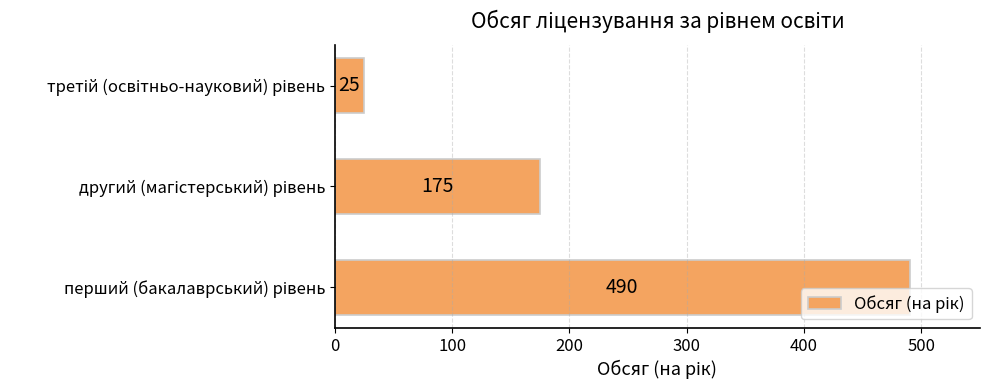

Reading top to bottom, transcribe all the data shown in this chart.

25	175	490